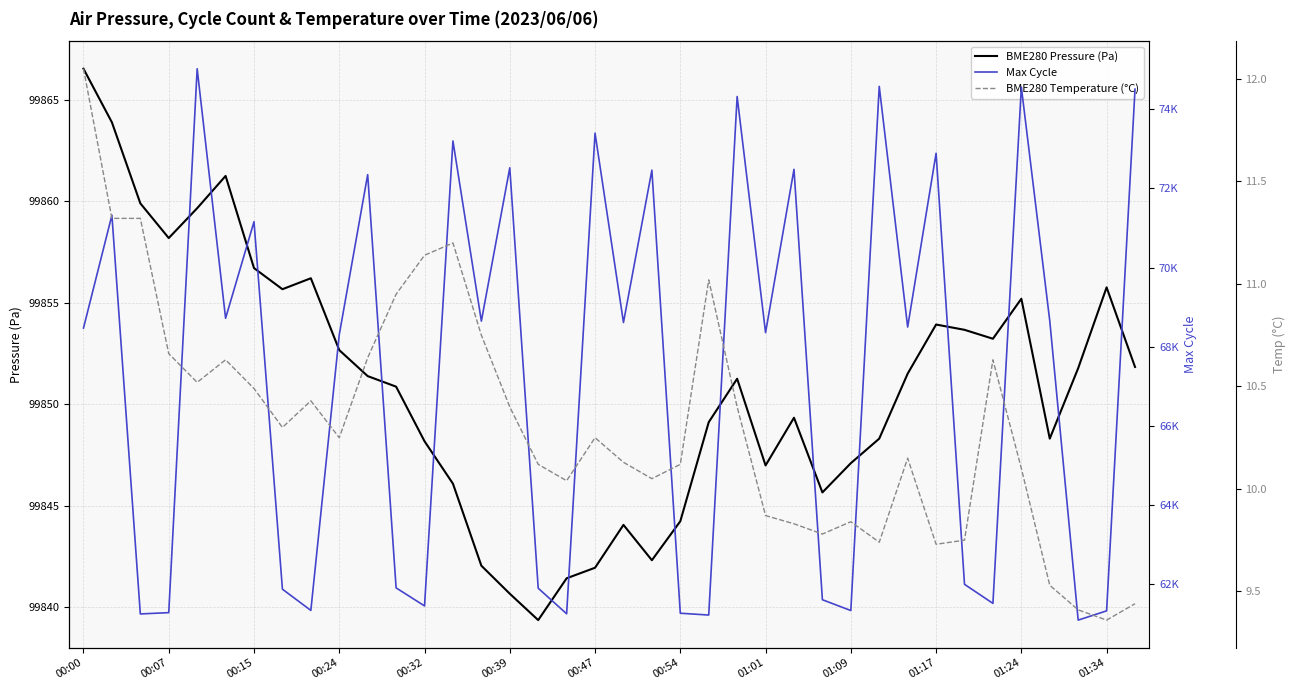

The value of BME280 Pressure (Pa) at 01:34 is 99855.8. True or false?

True